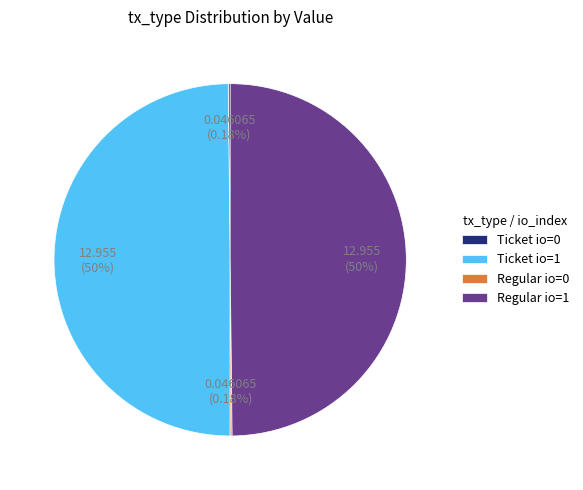

Combined, do Regular io=1 and Ticket io=1 account for over 50%?

Yes